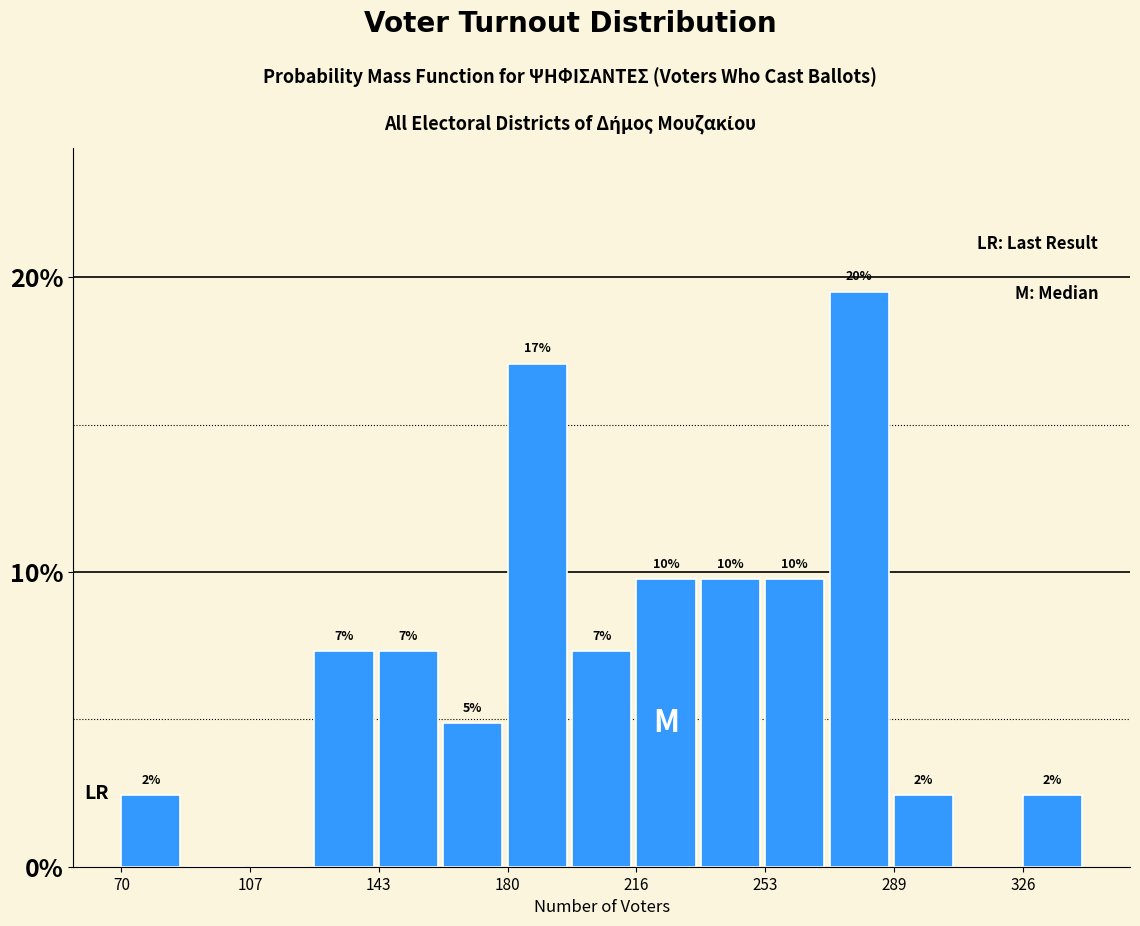

Read against the x-axis, roughly where is the centre of the tallest bar?

280